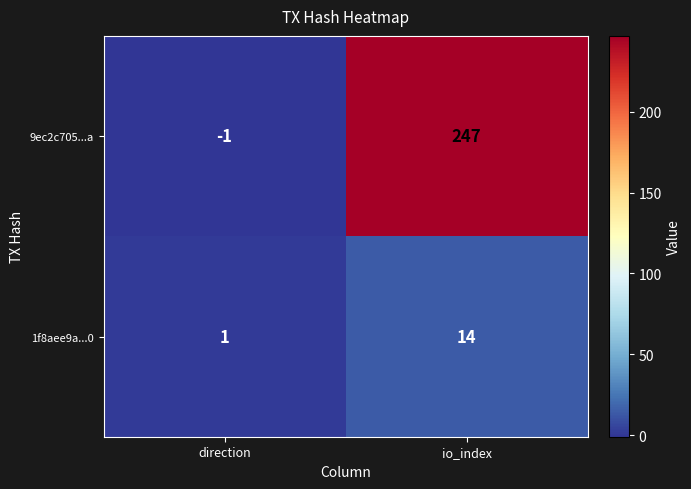

How many categories are shown in the chart?

2